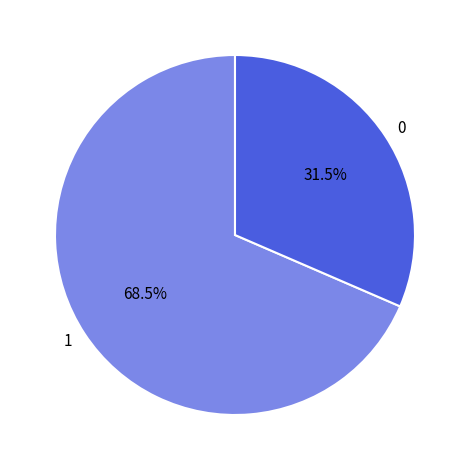

Combined, what portion of the pie is 1 and 0?

100.0%